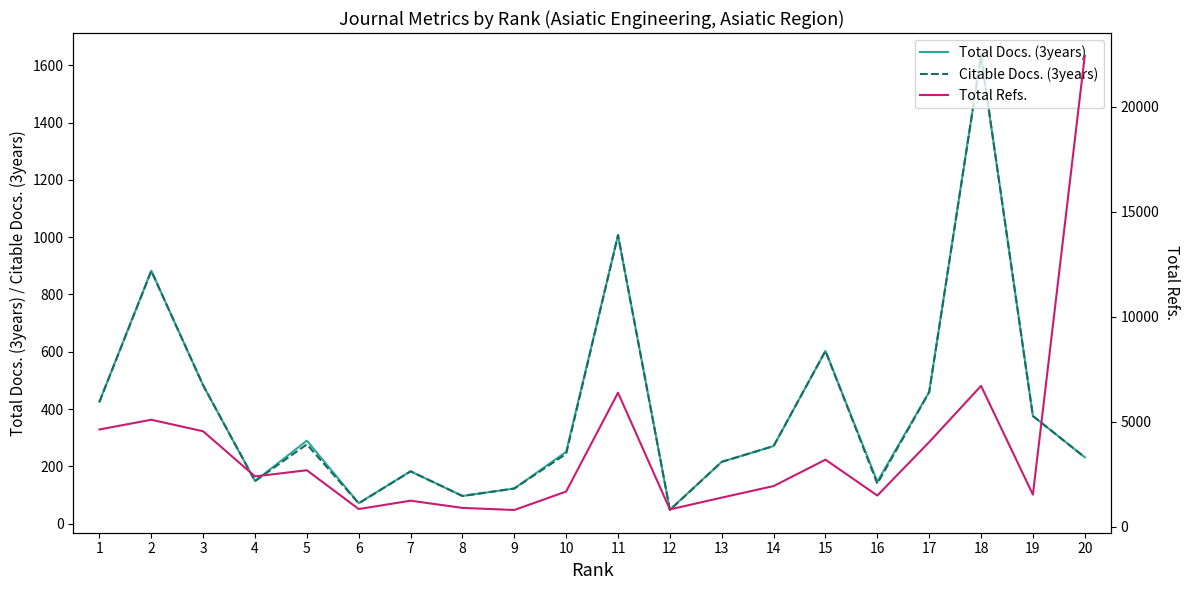

What is the value of the Citable Docs. (3years) point at the 10th from the left?

244